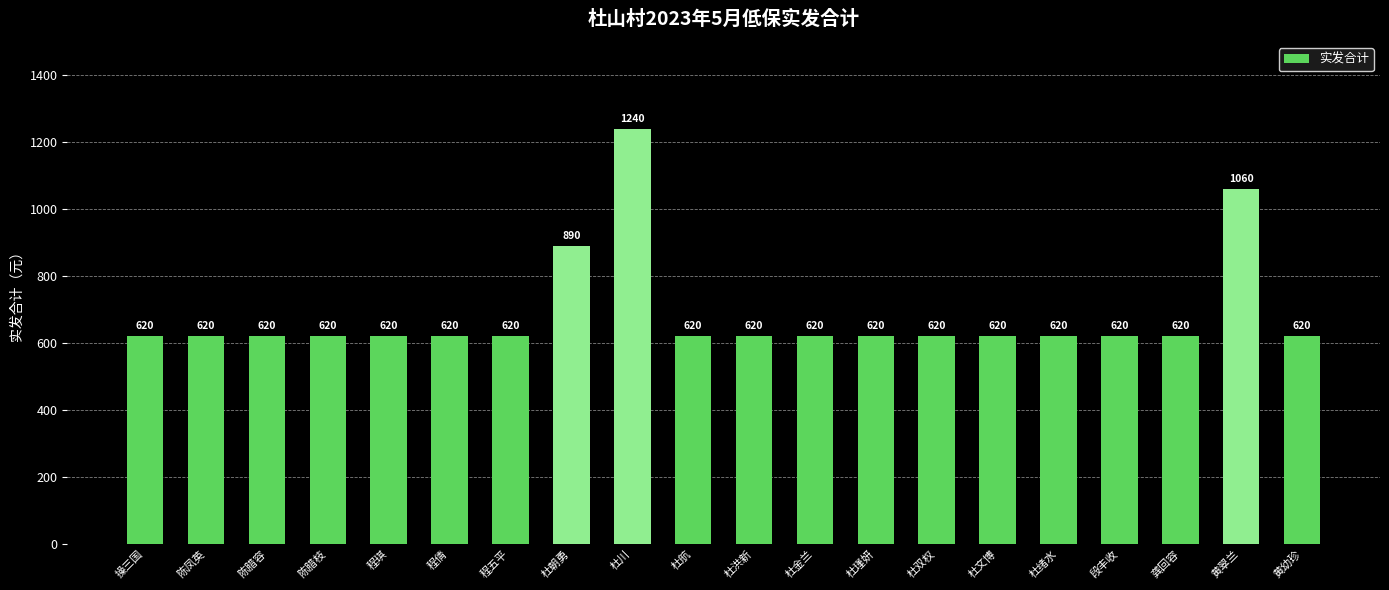

How many data points are above 620?

3